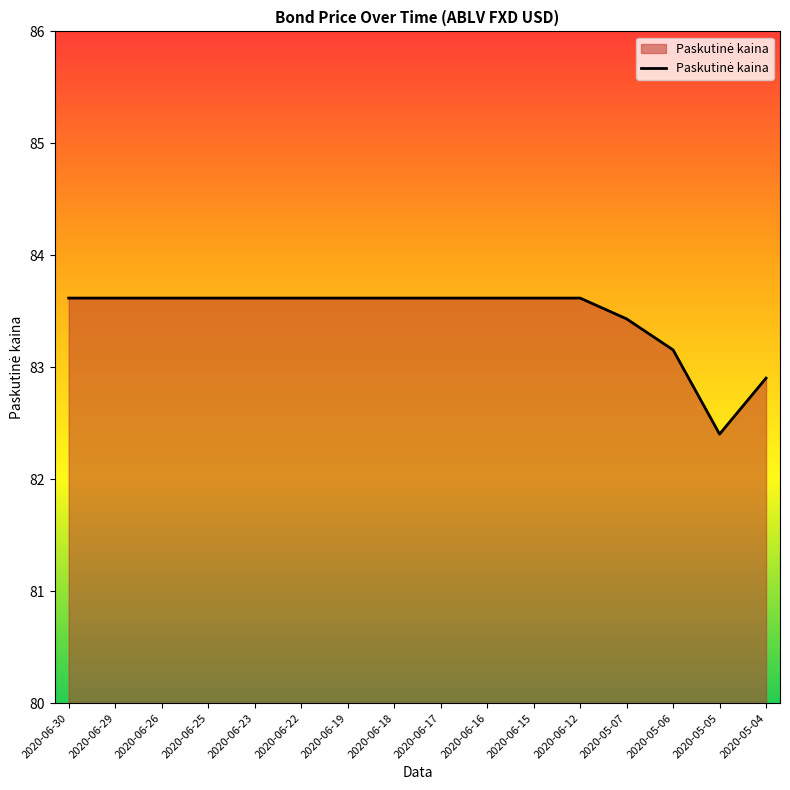

Is it true that the value at 2020-05-06 is 29.1?

False